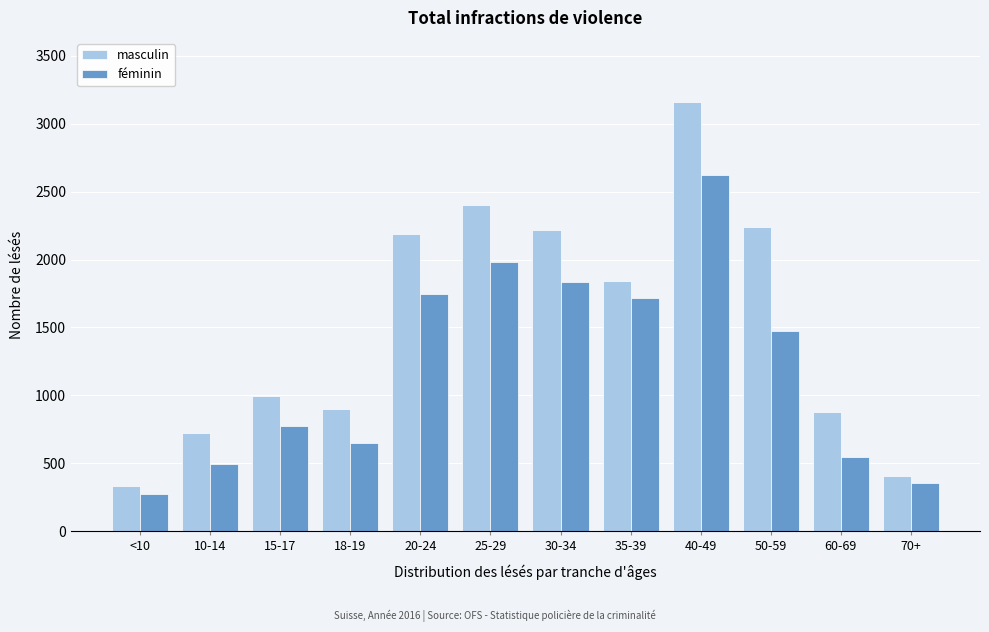

Reading left to right, list all the values displayed in this chart.

masculin: <10=330	10-14=720	15-17=999	18-19=899	20-24=2188	25-29=2402	30-34=2216	35-39=1841	40-49=3157	50-59=2240	60-69=878	70+=404
féminin: <10=272	10-14=497	15-17=774	18-19=650	20-24=1745	25-29=1983	30-34=1833	35-39=1717	40-49=2624	50-59=1472	60-69=550	70+=356